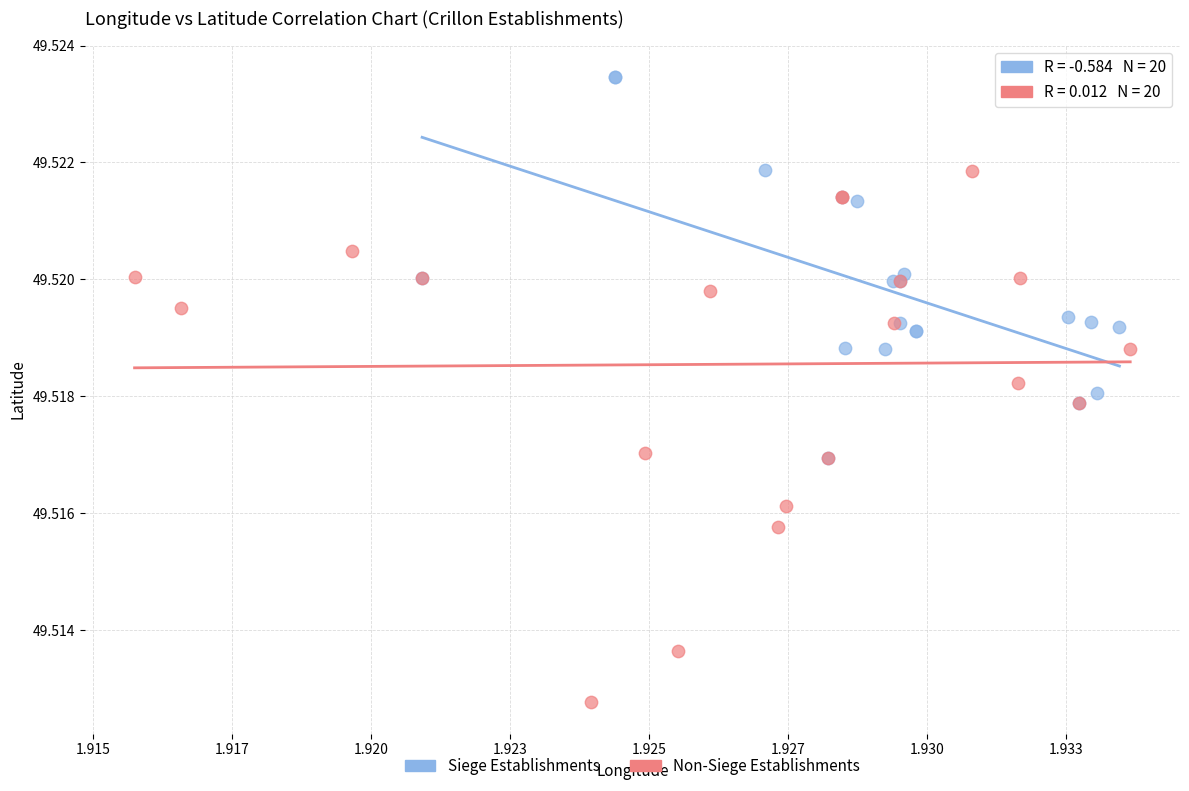

Which series has the widest spread of Y values?

Non-Siege Establishments